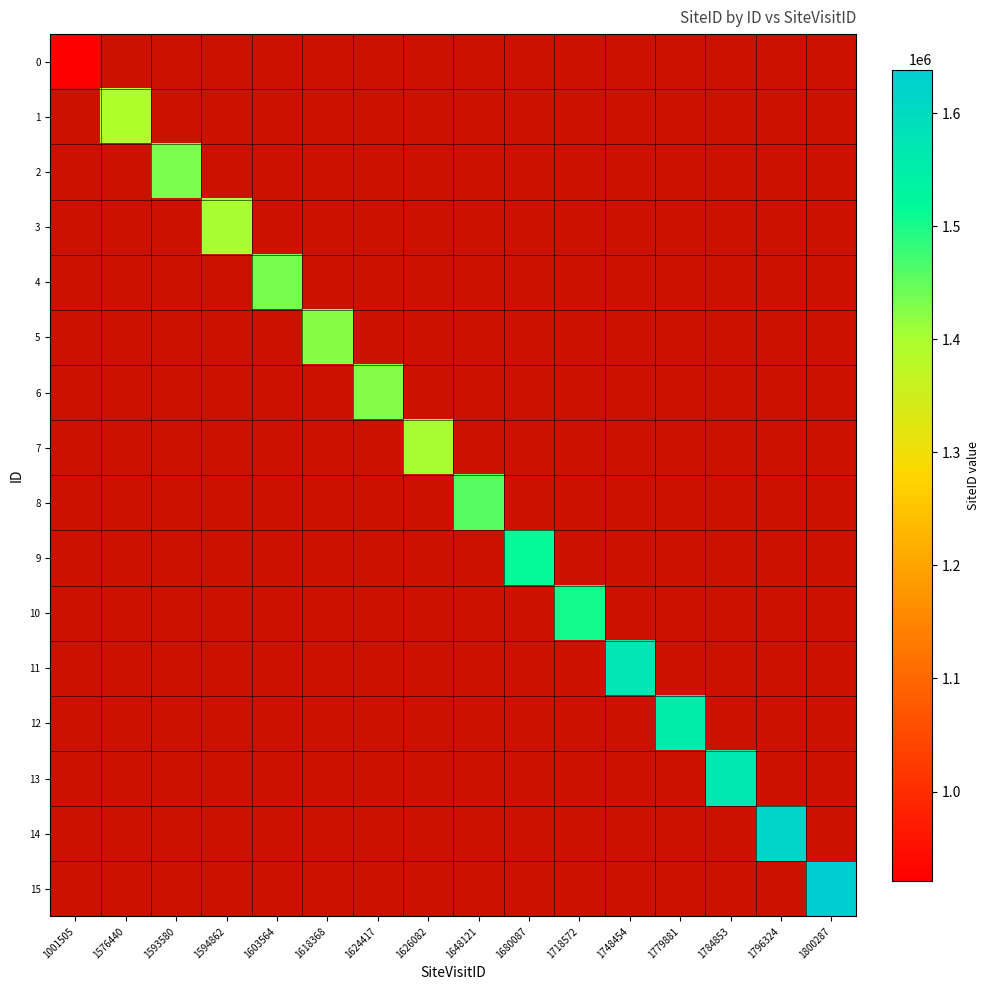

How many categories are shown in the chart?

16